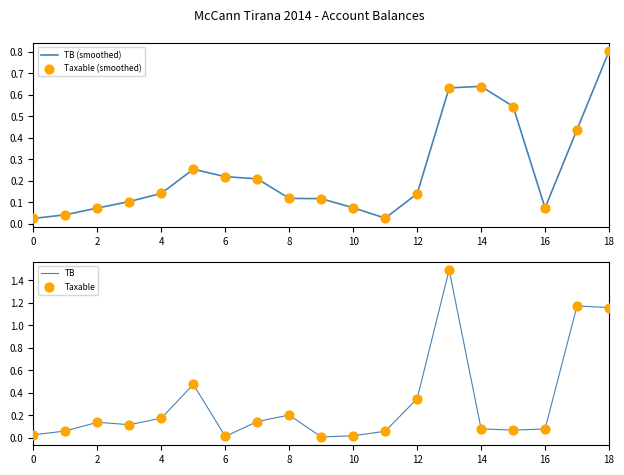

Which series has the largest total across all categories?

TB